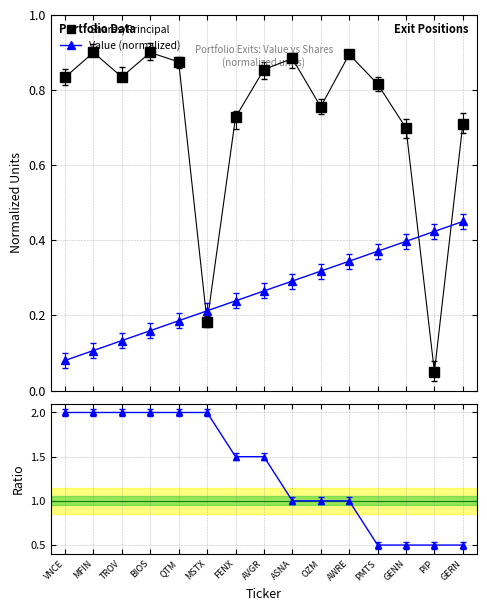

How many times do Ratio to Value and Shares/Principal cross each other?

3